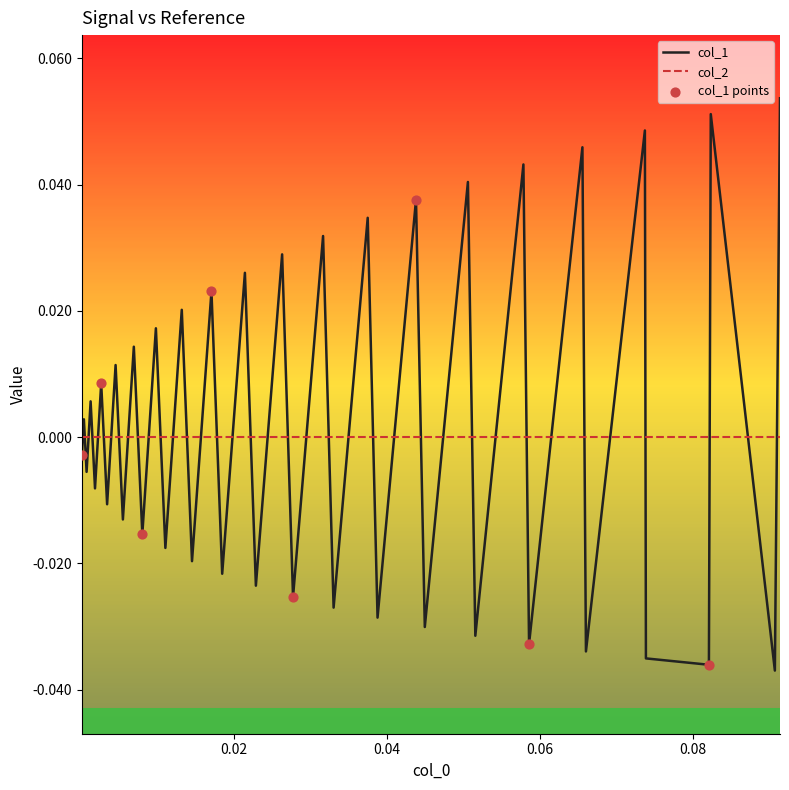

Which series has the largest range (max minus min)?

col_1